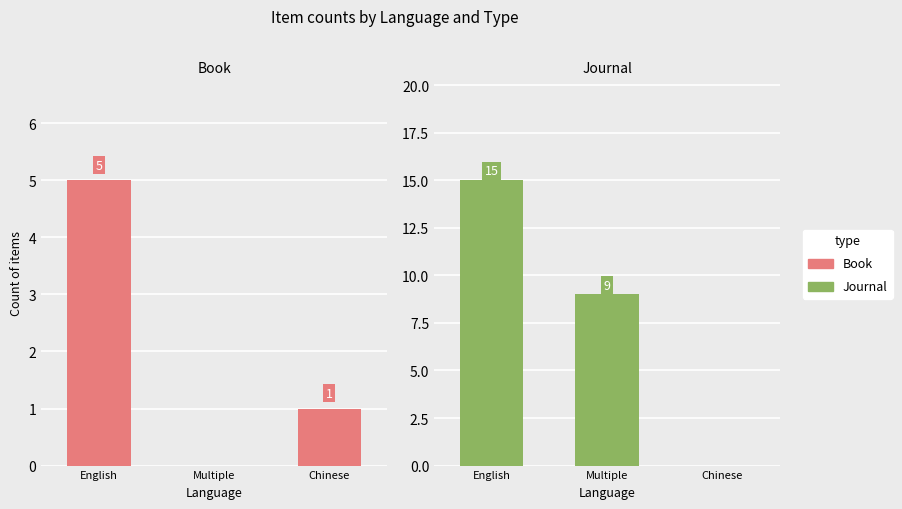

How many Book values are between 0 and 5?

3